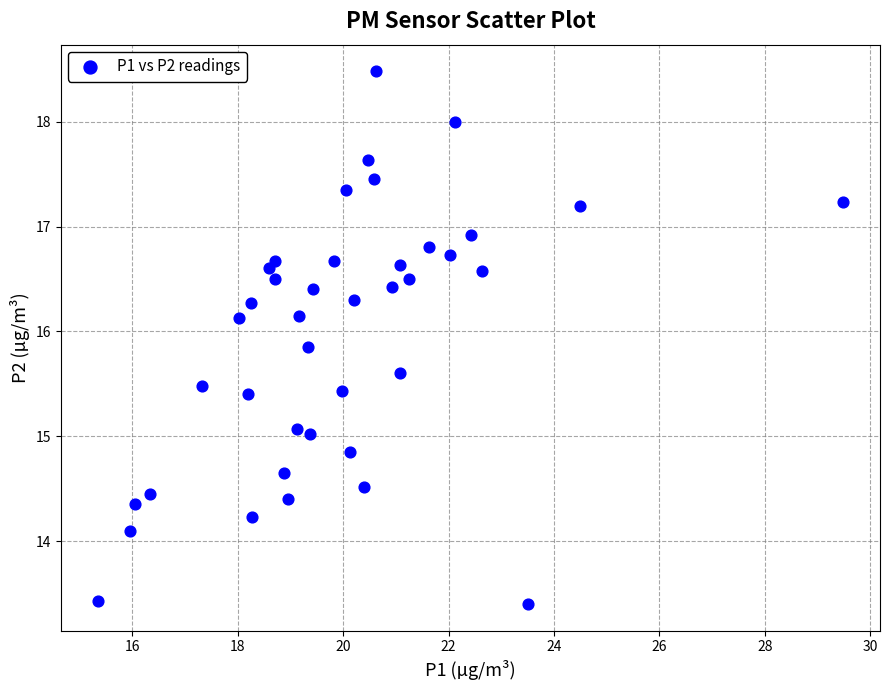

What is the range of Y values (max minus min)?

5.1